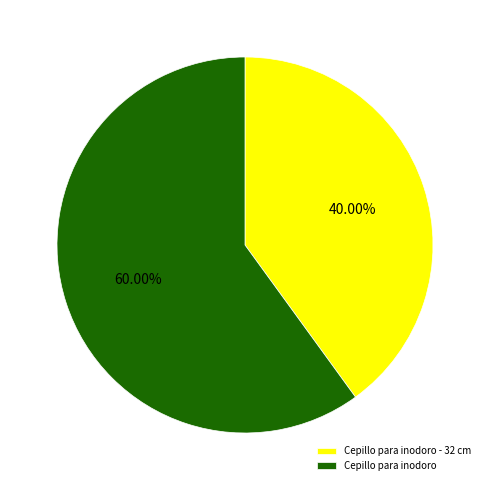

What percentage is the Cepillo para inodoro - 32 cm slice, to the nearest percent?

40%